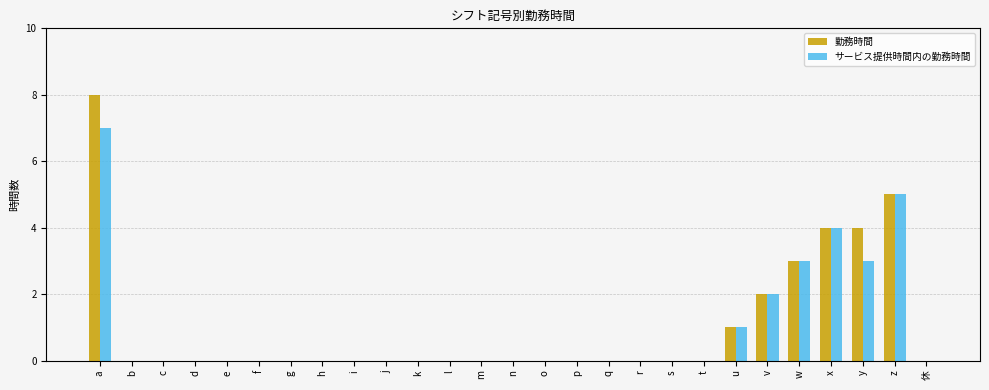

Are the bars horizontal?

No